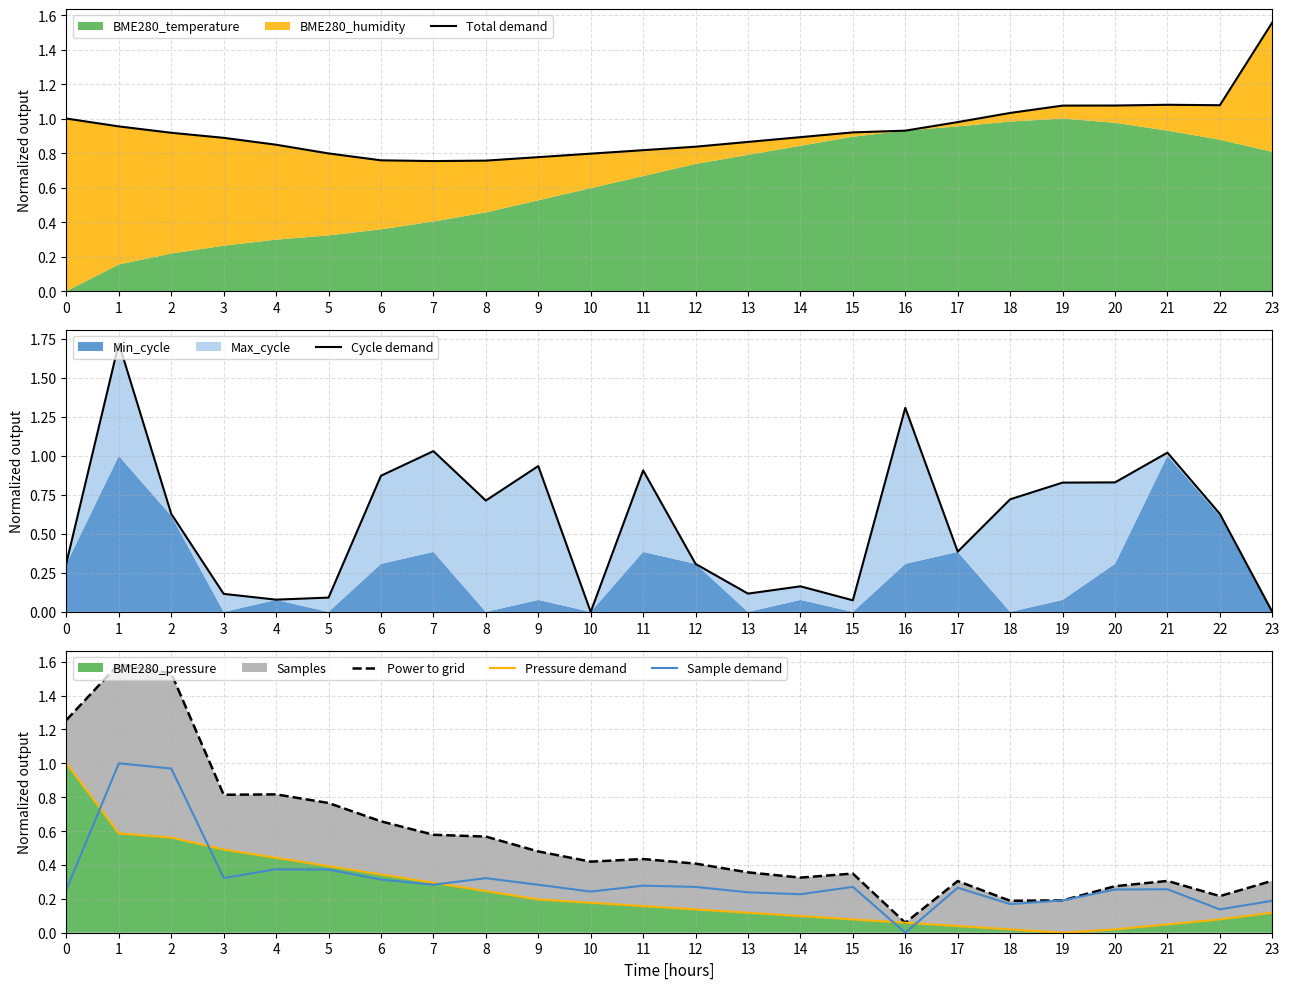

Count the number of categories in the chart.

24